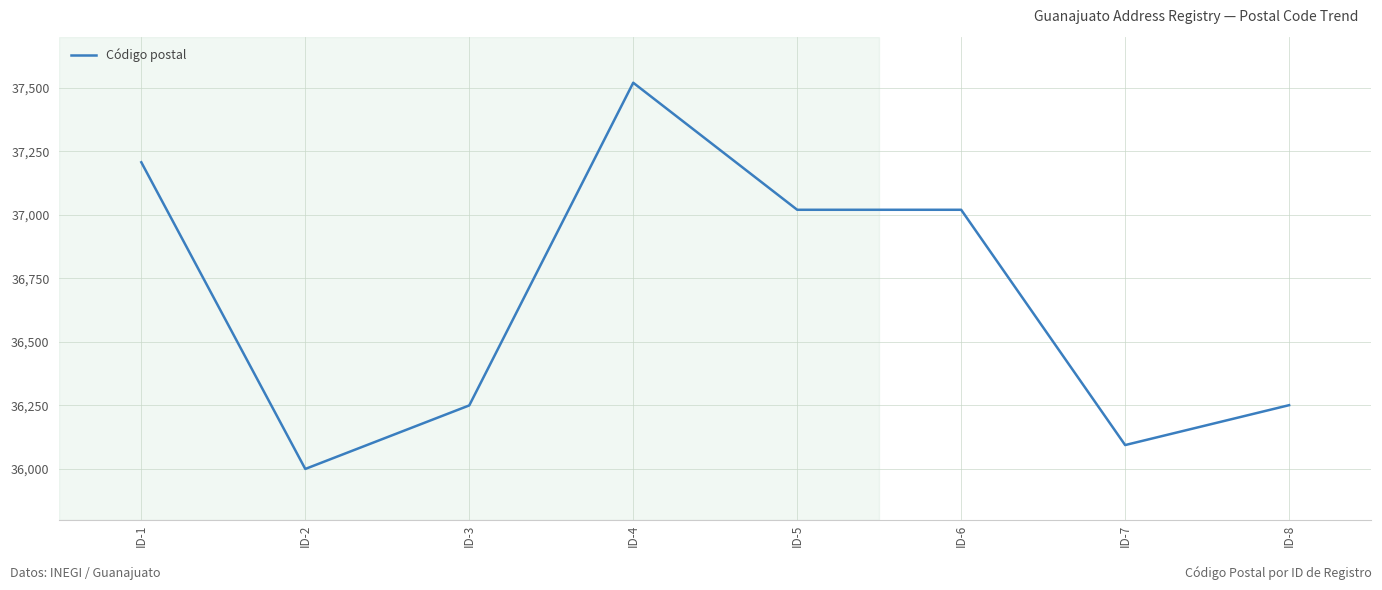

How many values are below 37020?

4